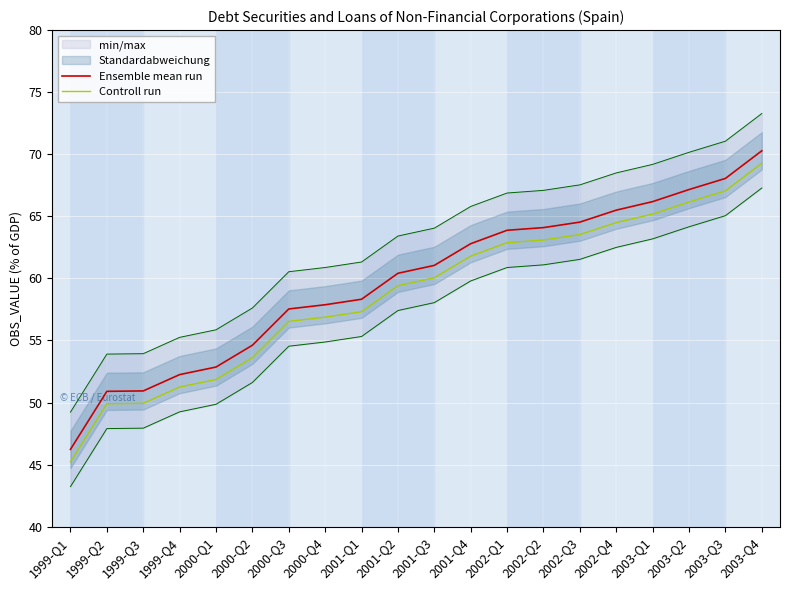

What is the sum of the Controll run values at 2002-Q1 and 2002-Q3?

126.4